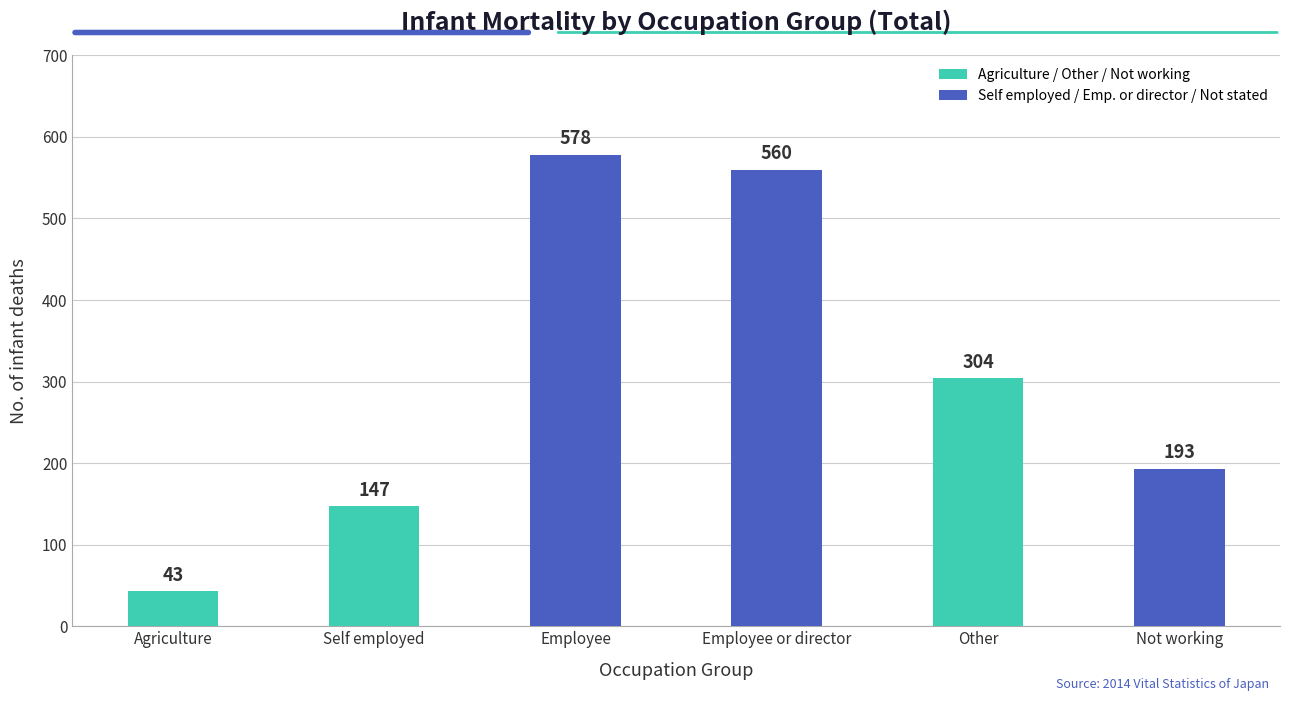

Rank the categories by value from lowest to highest.

Agriculture, Self employed, Not working, Other, Employee or director, Employee